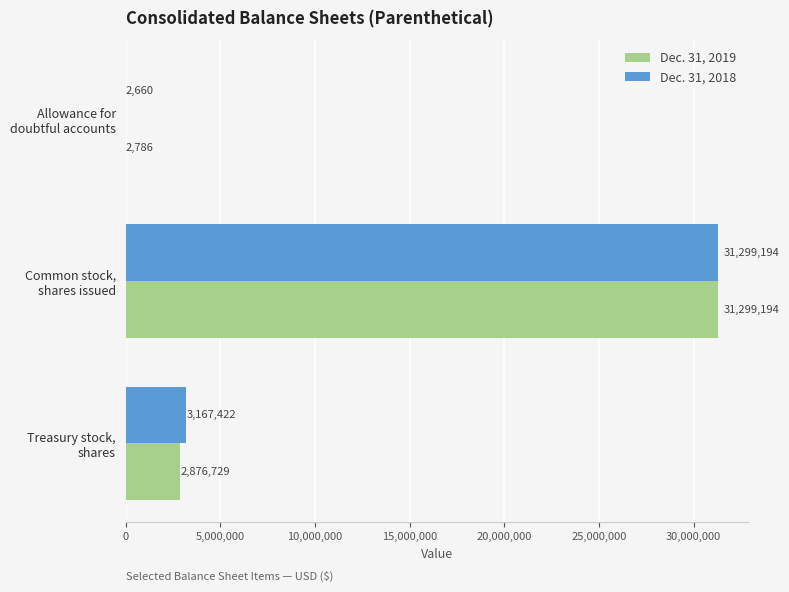

At which category is the sum across all series the highest?

Common stock,
shares issued